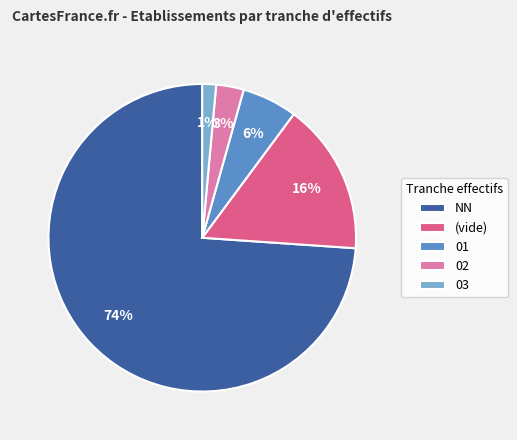

Is there any slice that represents more than half of the pie?

Yes